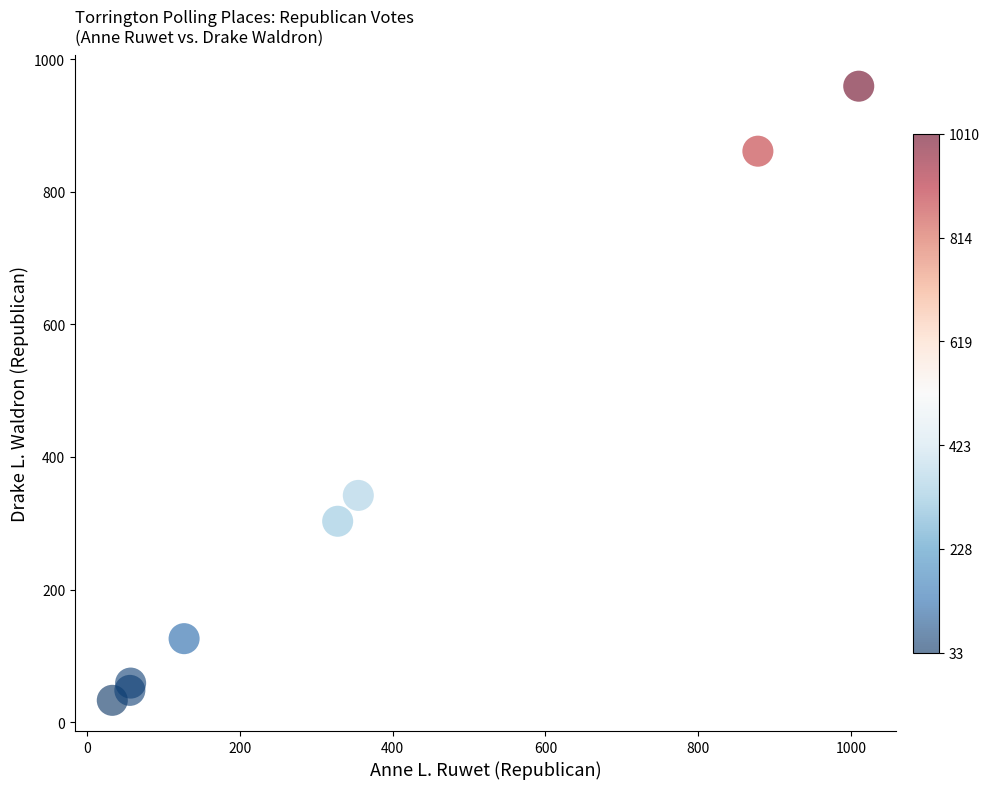

What is the range of Y values (max minus min)?

926